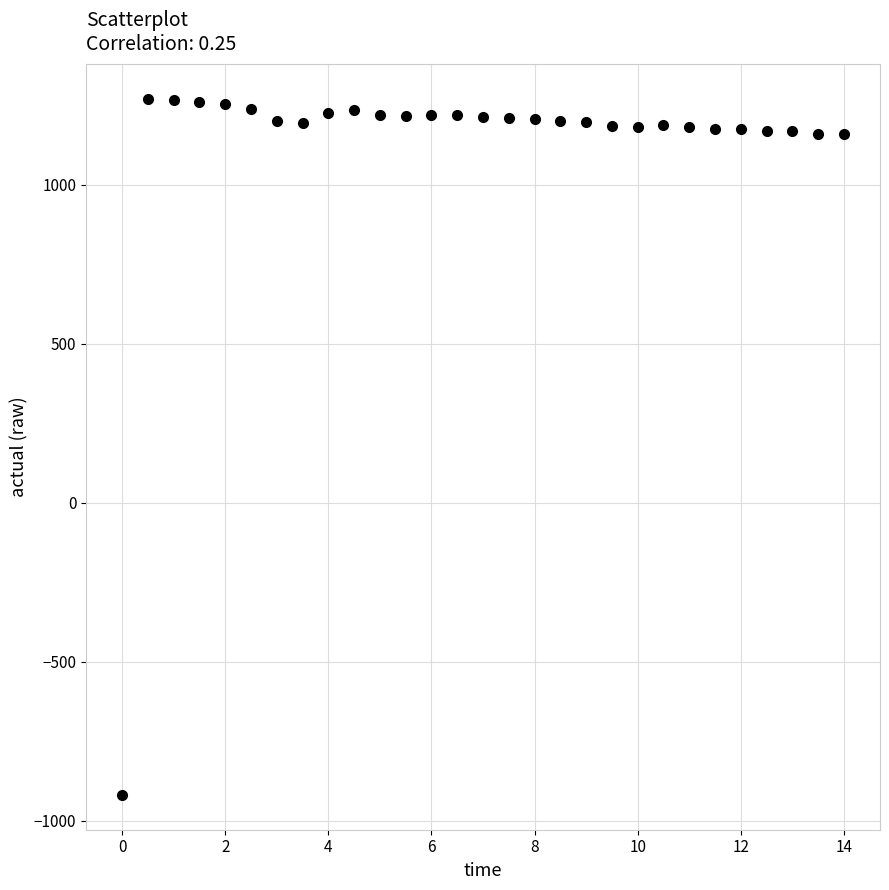

What is the range of X values (max minus min)?

14.0